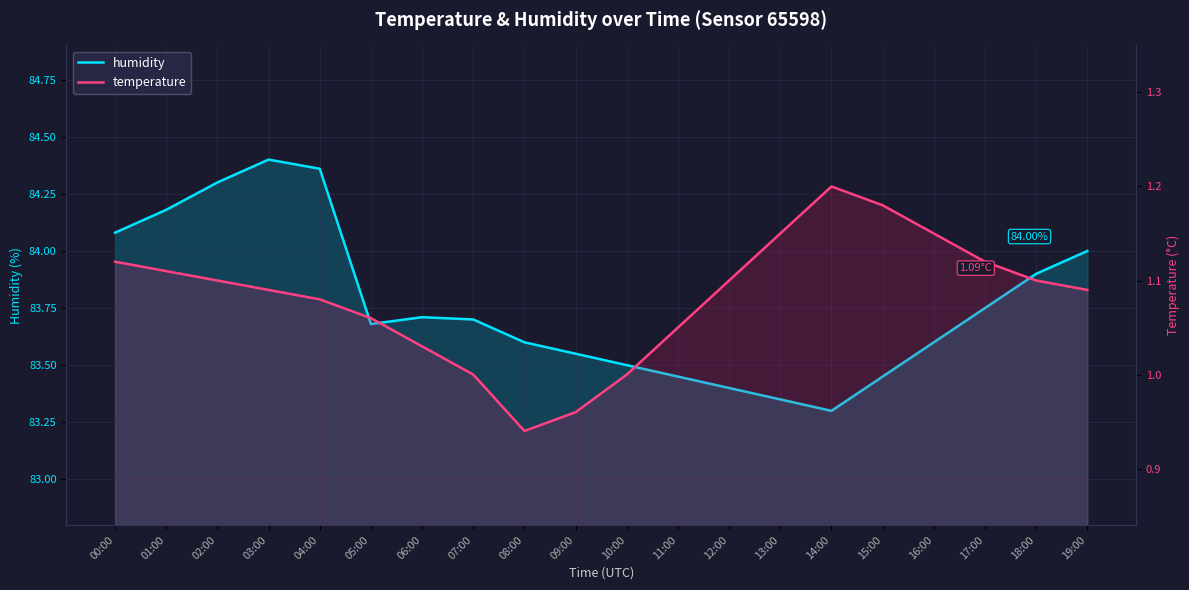

True or false: temperature and humidity intersect in this chart.

False